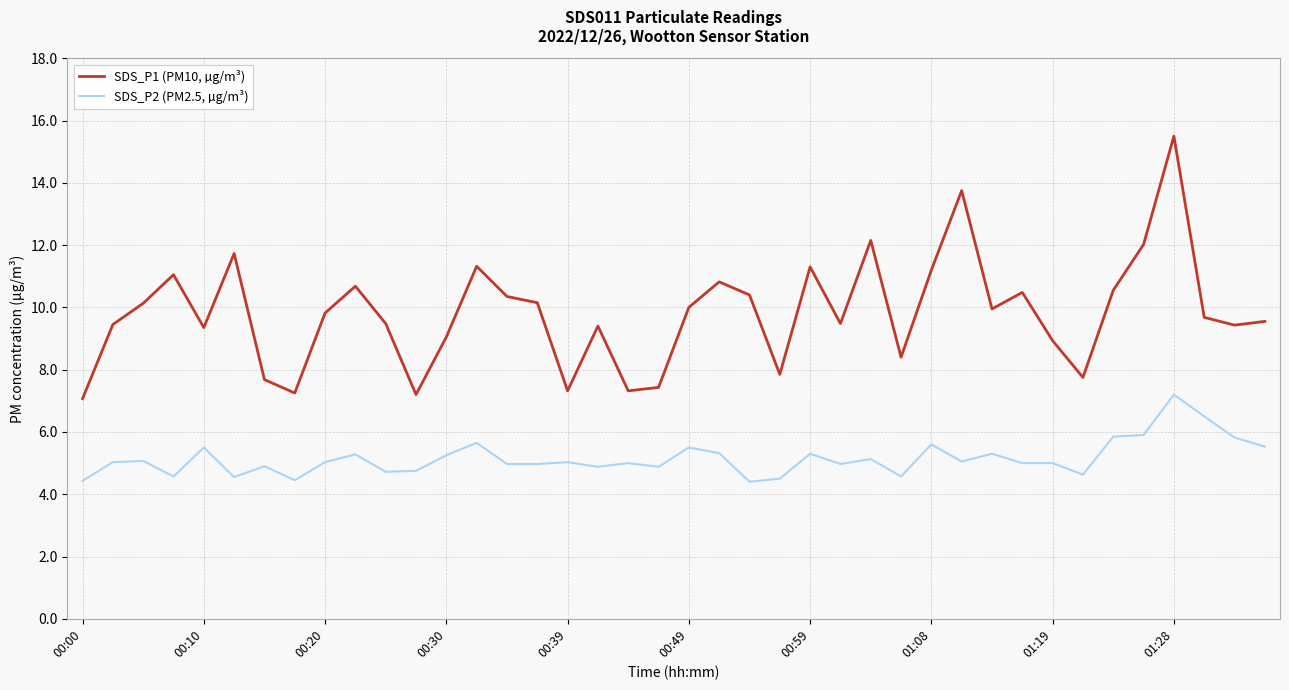

Rank the series by their average value, from highest to lowest.

SDS_P1 (PM10, µg/m³), SDS_P2 (PM2.5, µg/m³)